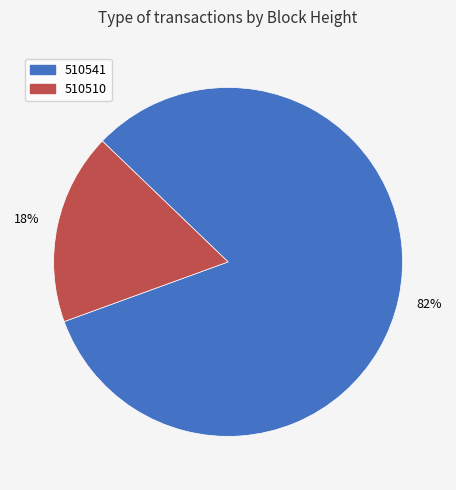

To the nearest percent, what percentage of the pie is 510541?

82%